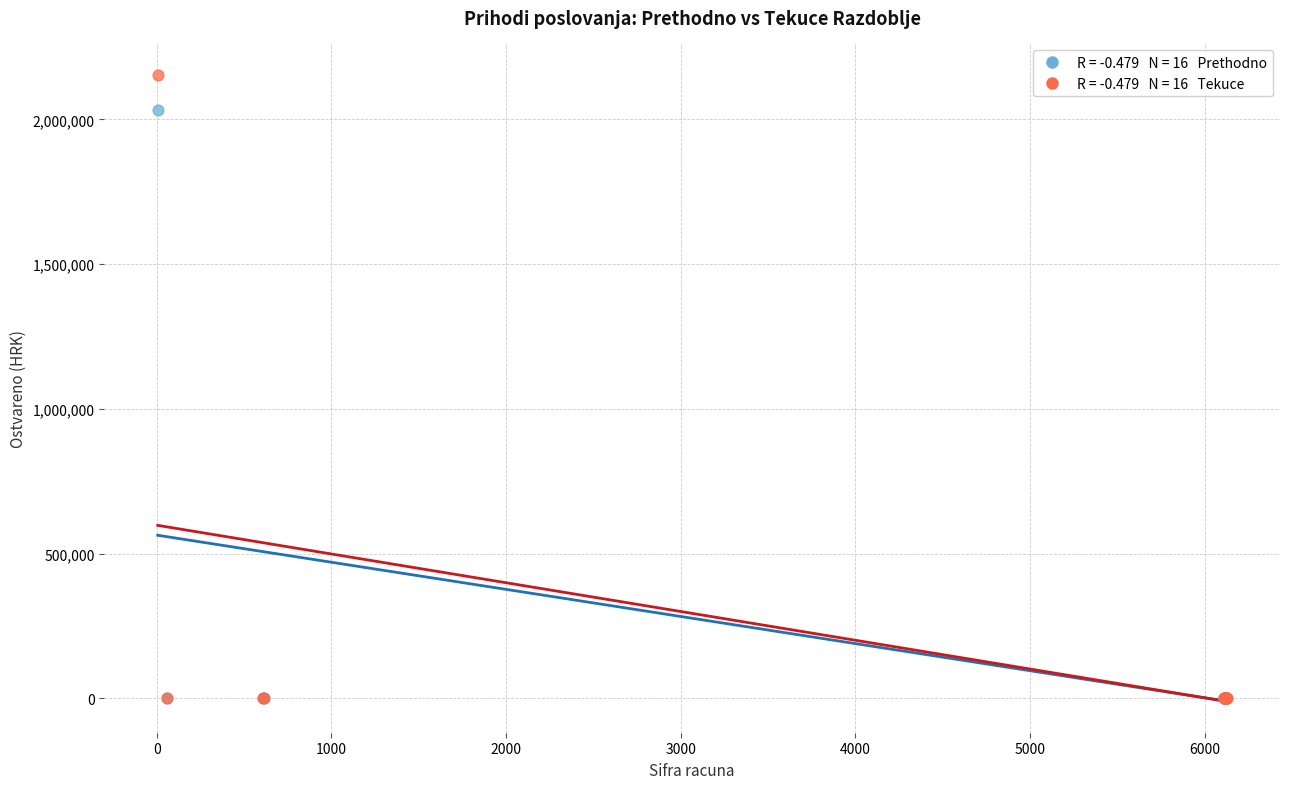

Across all series, what Y value is closest to 1077085?

2030843.9